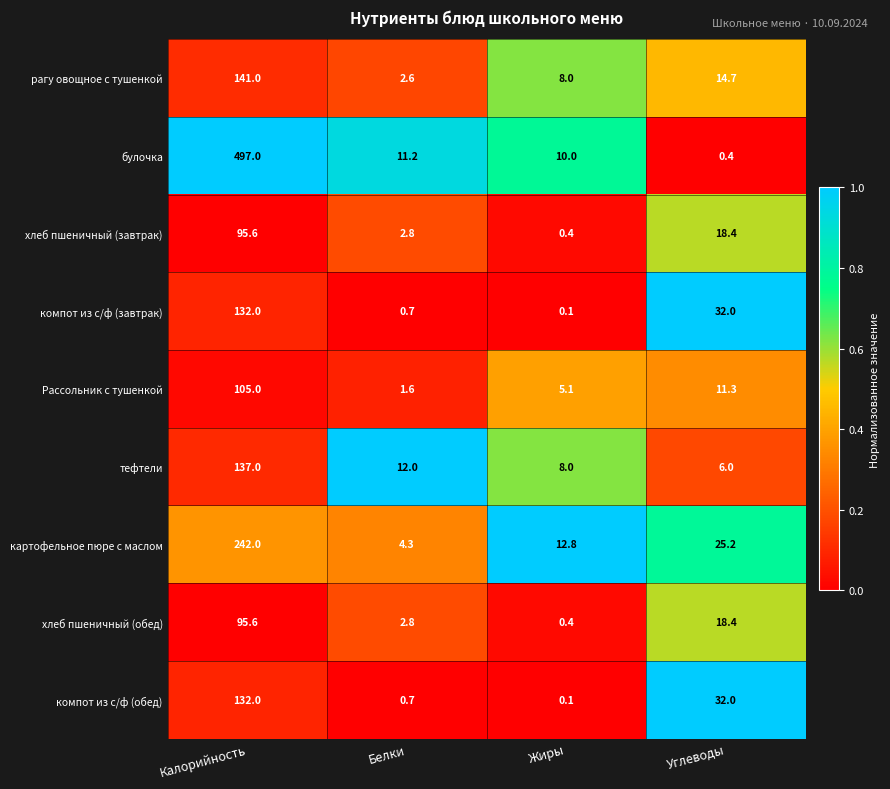

What is the maximum value shown in the chart?

497.0